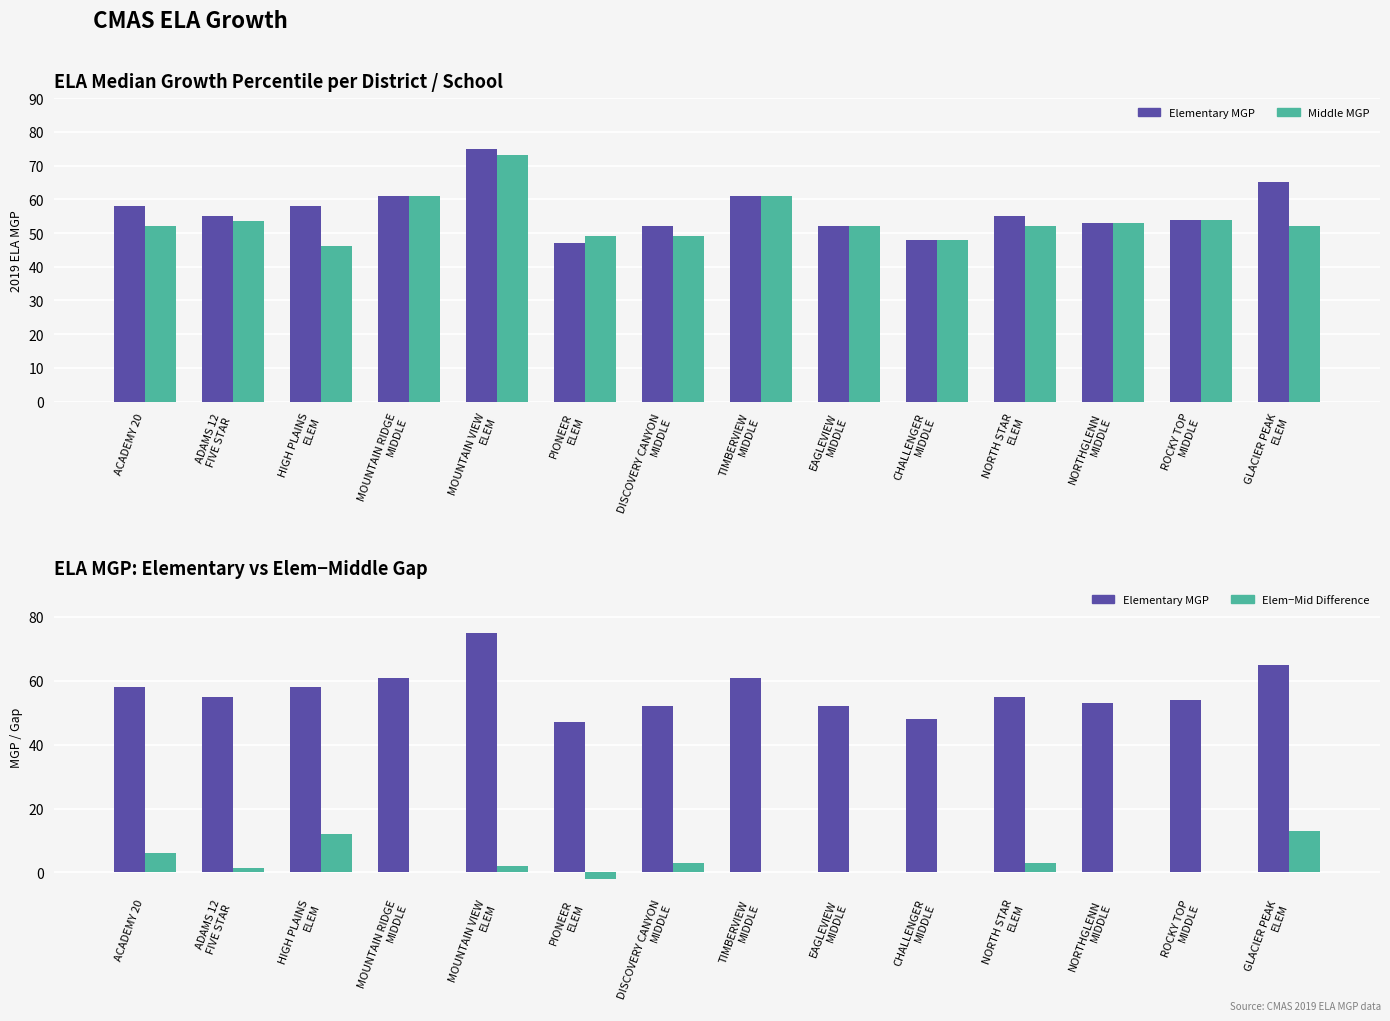

What is the value of the Middle MGP bar at the 4th from the left?

61.0